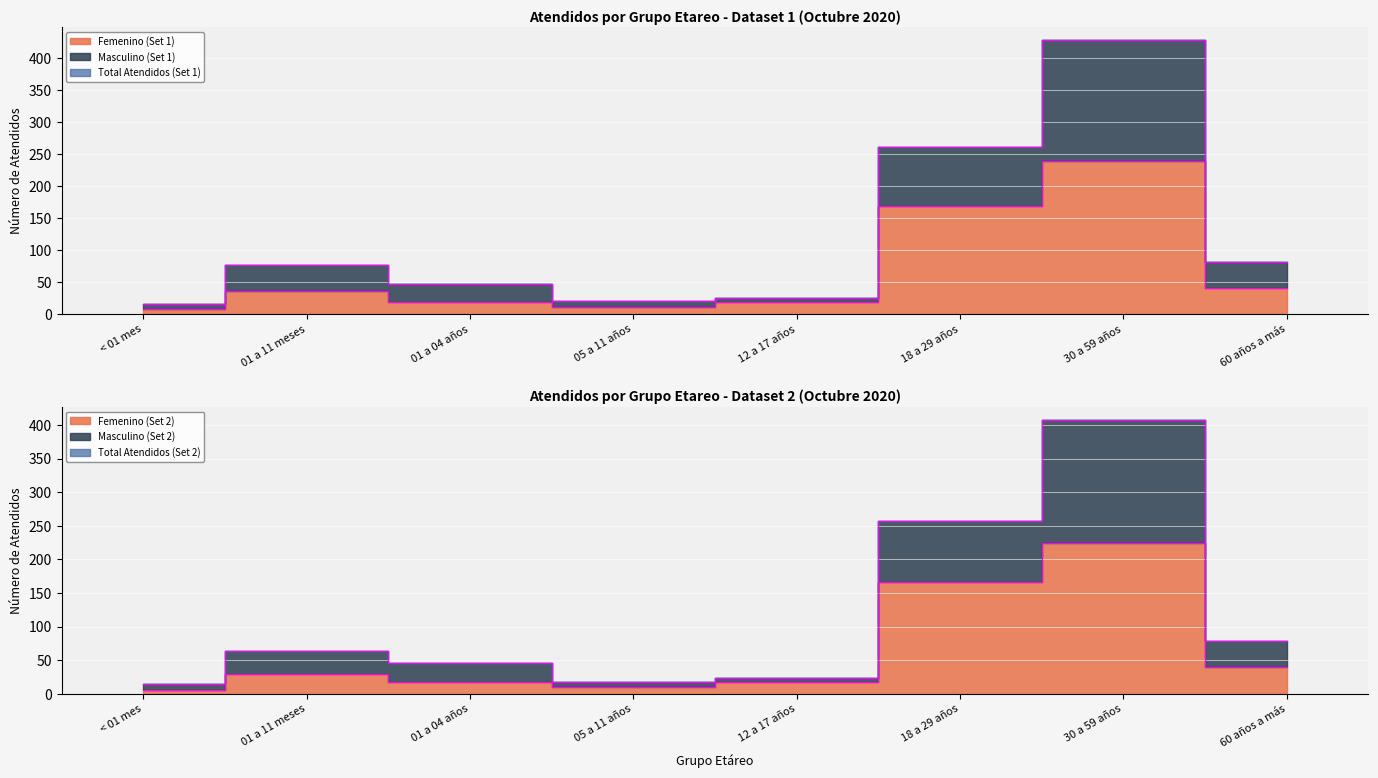

Which label corresponds to the largest value in the chart?

30 a 59 años